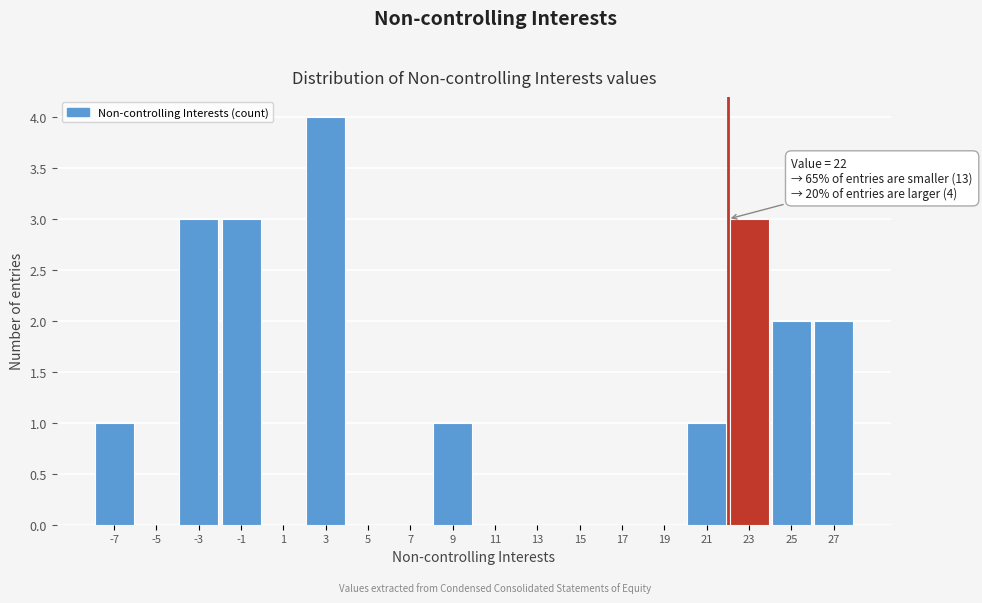

Which range on the x-axis has the tallest bar?

2 to 4